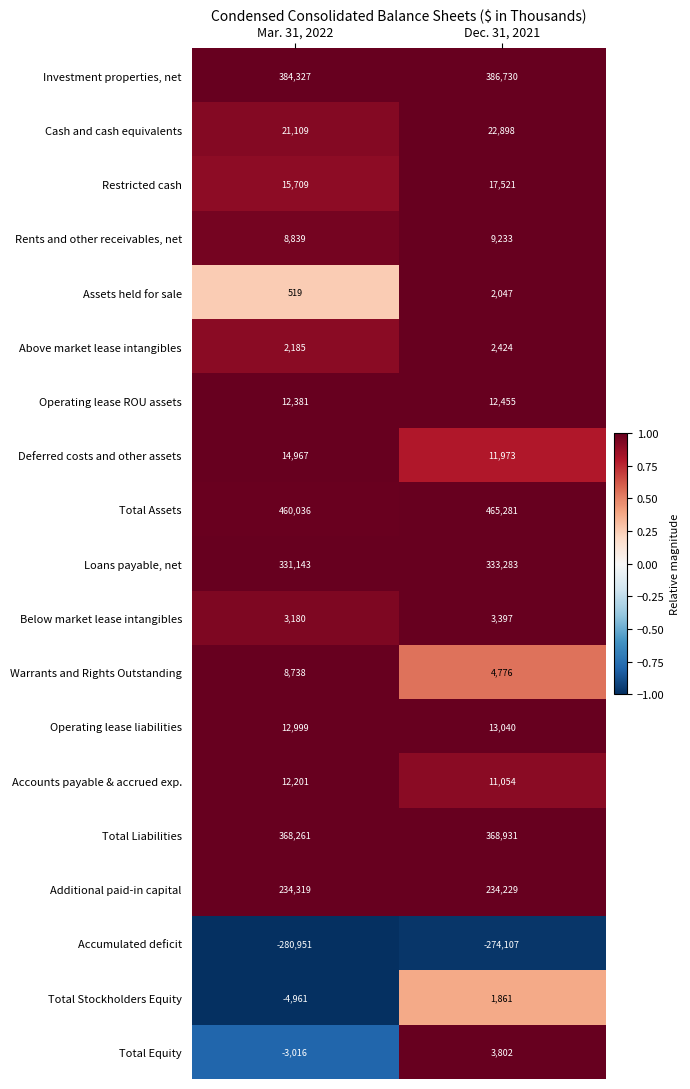

What is the sum of all Total Equity values?

786